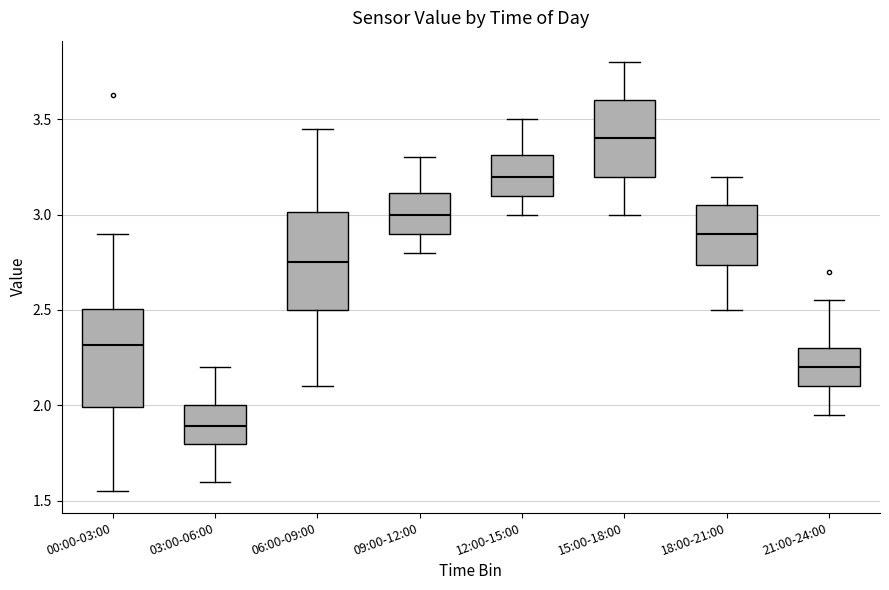

Reading left to right, read every box against the y-axis: the position of its median line, the range the box covers, and the ends of its whiskers. The values are not printed on the chart, so give them approximately, as read against the axis.

00:00-03:00: median 2.30, box 2.00 to 2.50, whiskers 1.55 to 2.90
03:00-06:00: median 1.90, box 1.80 to 2.00, whiskers 1.60 to 2.20
06:00-09:00: median 2.75, box 2.50 to 3.00, whiskers 2.10 to 3.45
09:00-12:00: median 3.00, box 2.90 to 3.10, whiskers 2.80 to 3.30
12:00-15:00: median 3.20, box 3.10 to 3.30, whiskers 3.00 to 3.50
15:00-18:00: median 3.40, box 3.20 to 3.60, whiskers 3.00 to 3.80
18:00-21:00: median 2.90, box 2.75 to 3.05, whiskers 2.50 to 3.20
21:00-24:00: median 2.20, box 2.10 to 2.30, whiskers 1.95 to 2.55